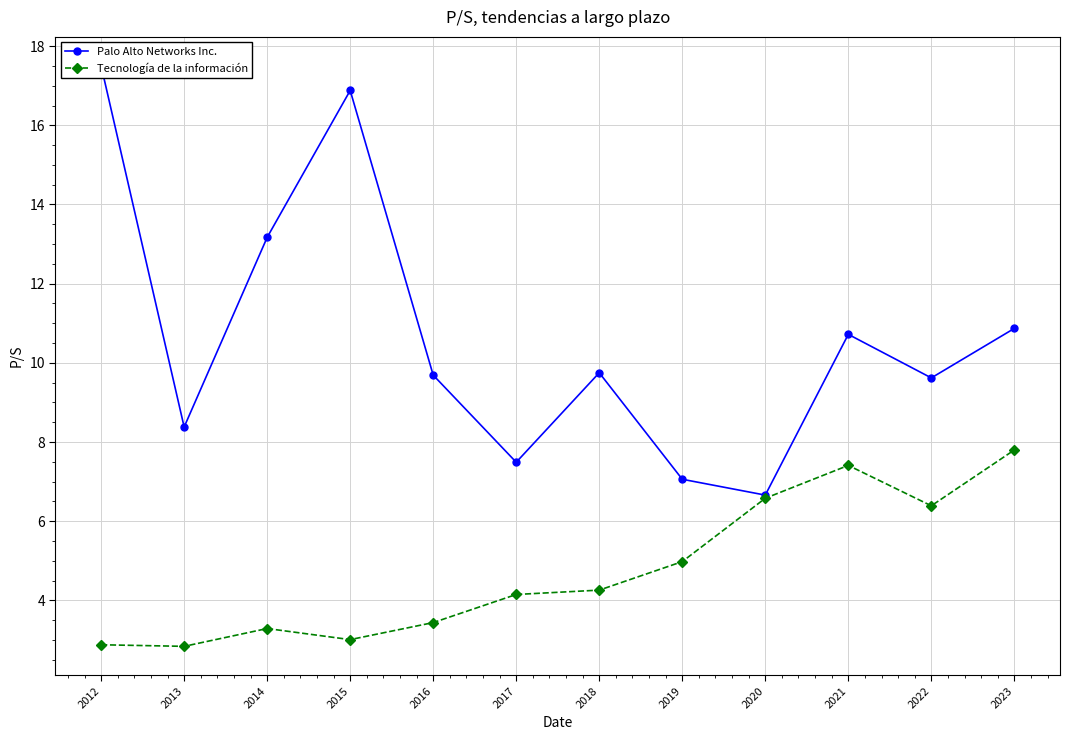

What is the difference between the maximum and minimum values in the Tecnología de la información series?

5.0